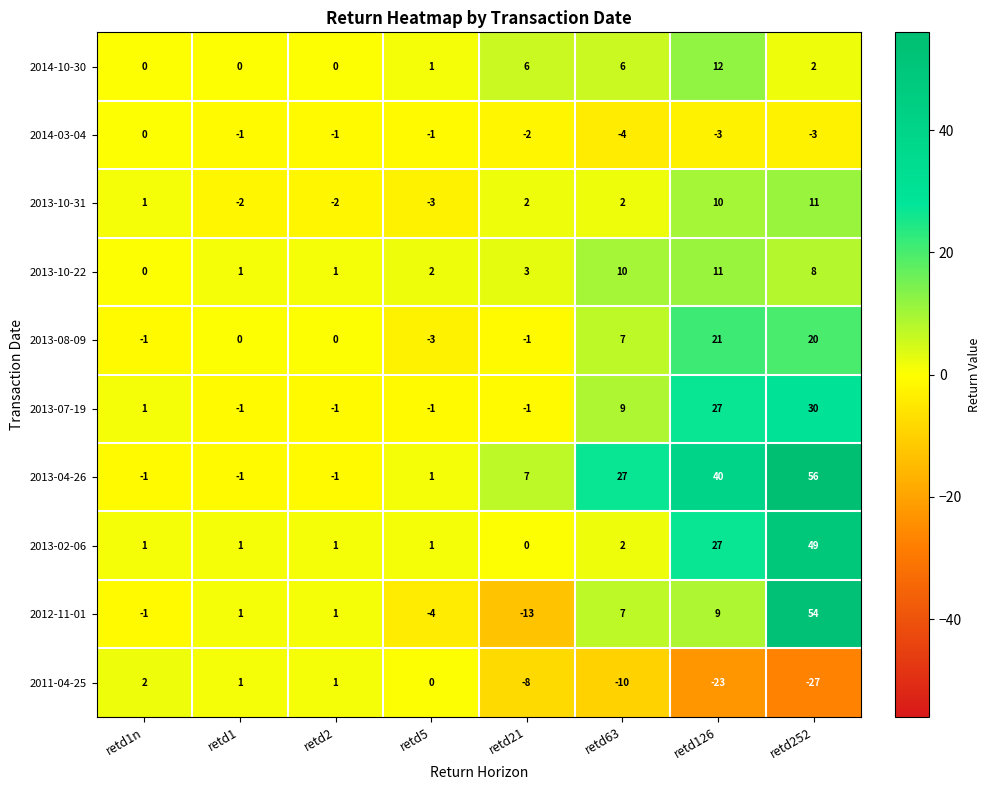

What is the greatest value displayed?

56